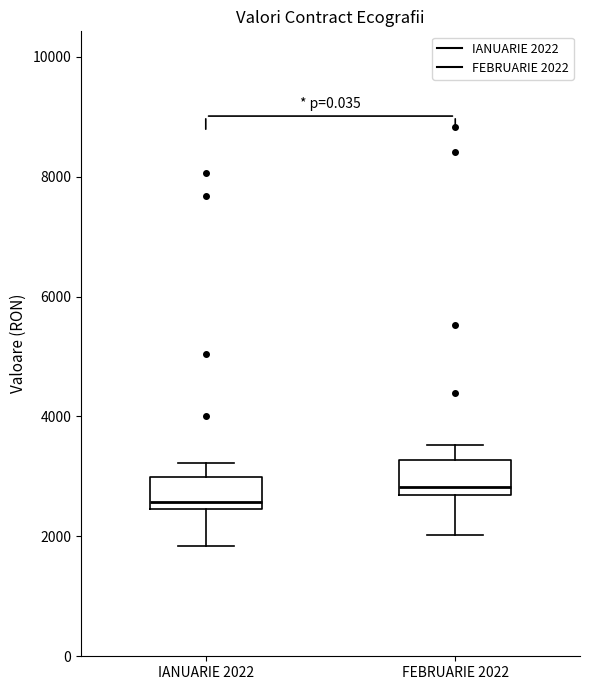

Where does the median line of the box for IANUARIE 2022 sit on the y-axis? The values are not printed on the chart, so give them approximately, as read against the axis.

2600